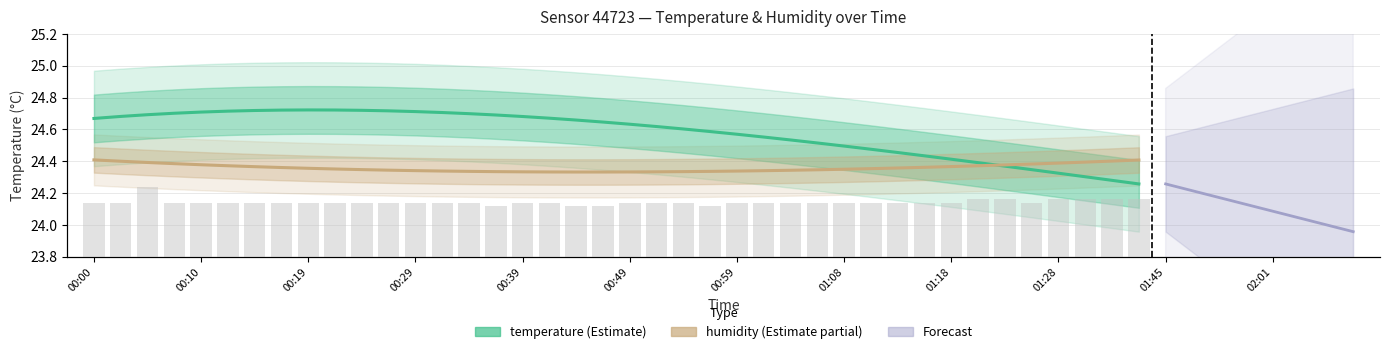

Does the chart contain any negative values?

No